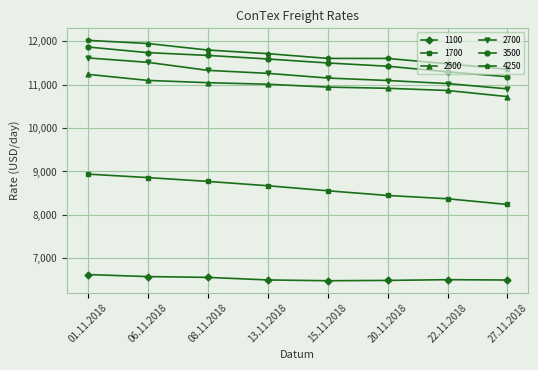

True or false: 3500 has more than 1 interior local peaks.

False